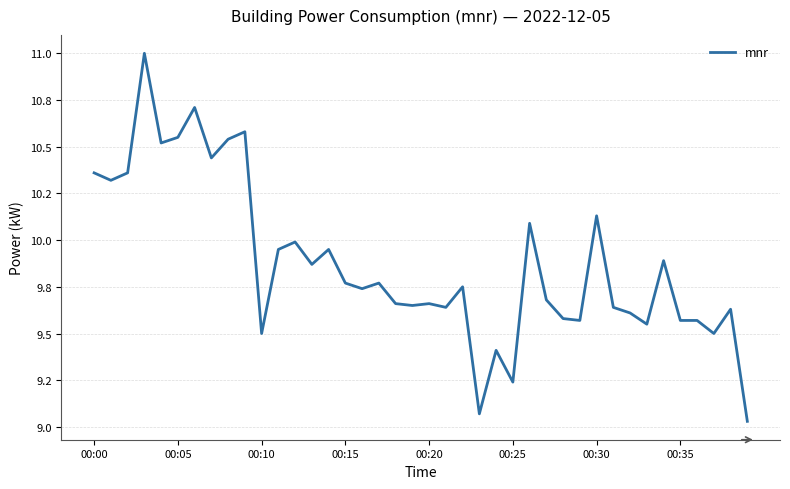

What is the average value?

9.9